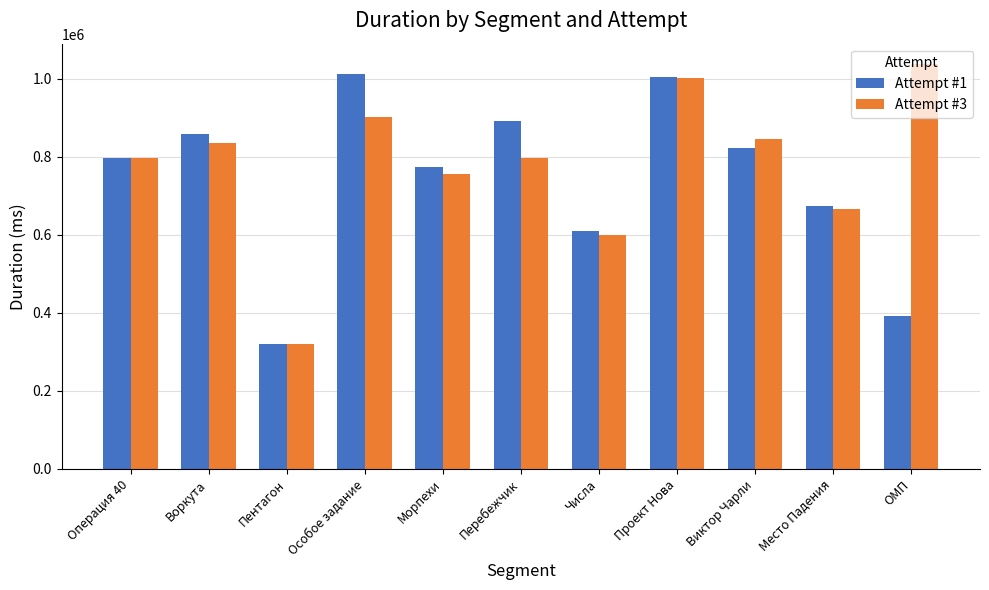

At which category is the sum across all series the highest?

Проект Нова